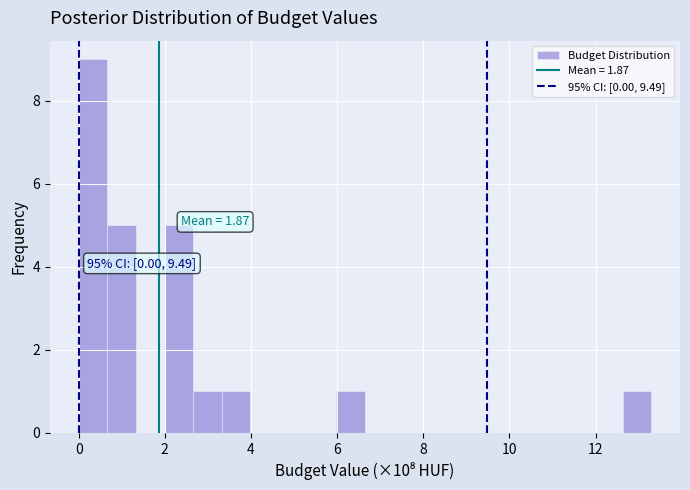

Read against the x-axis, roughly where is the centre of the tallest bar?

0.4